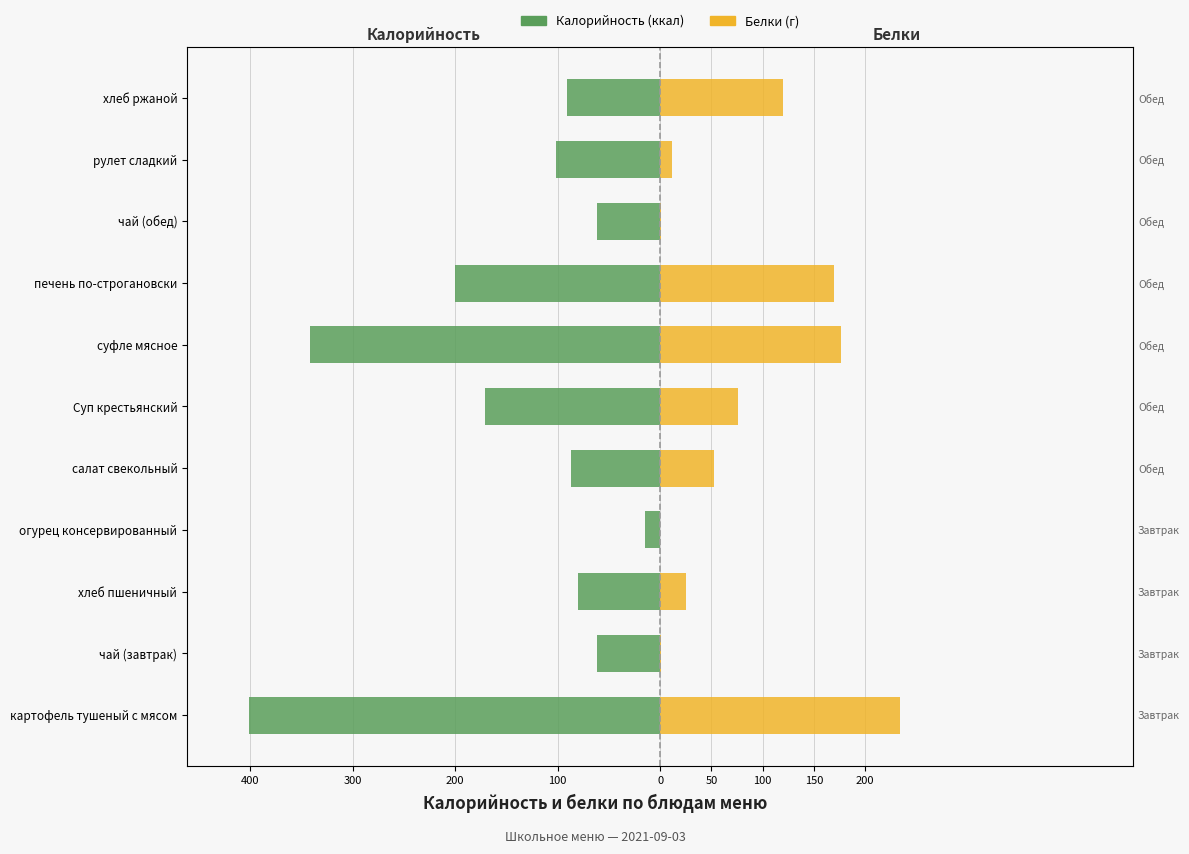

Reading right to left, what are all the values shown in this chart?

Калорийность: -90.5	-102.0	-61.6	-200.2	-341.8	-170.8	-87.0	-15.0	-80.0	-61.6	-401.4
Белки (×15): 120.0	12.0	1.1	169.8	177.0	76.2	52.5	0.0	25.5	1.1	233.7